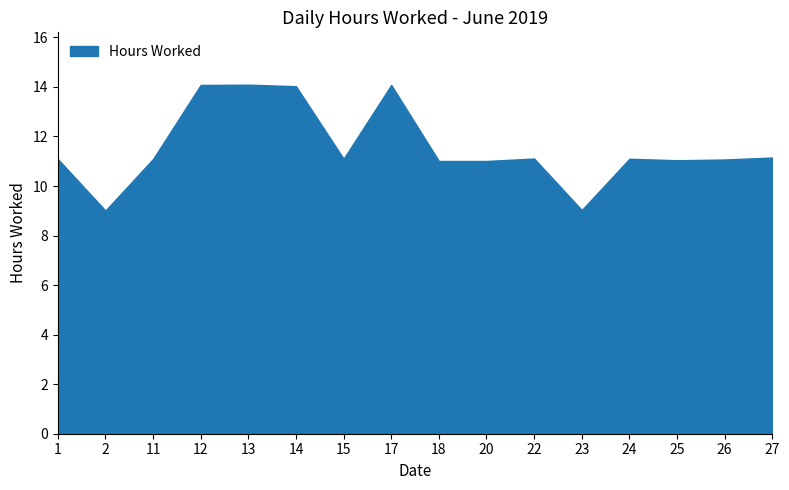

What is the maximum value shown in the chart?

14.1